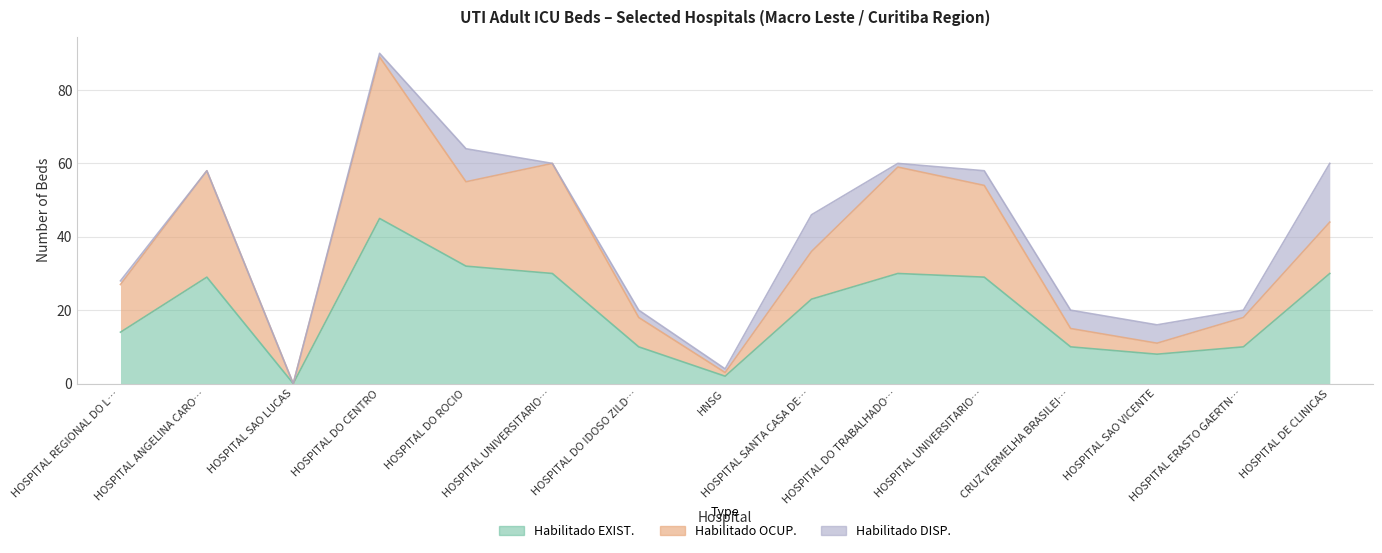

What is the sum of all Habilitado OCUP. values?

547